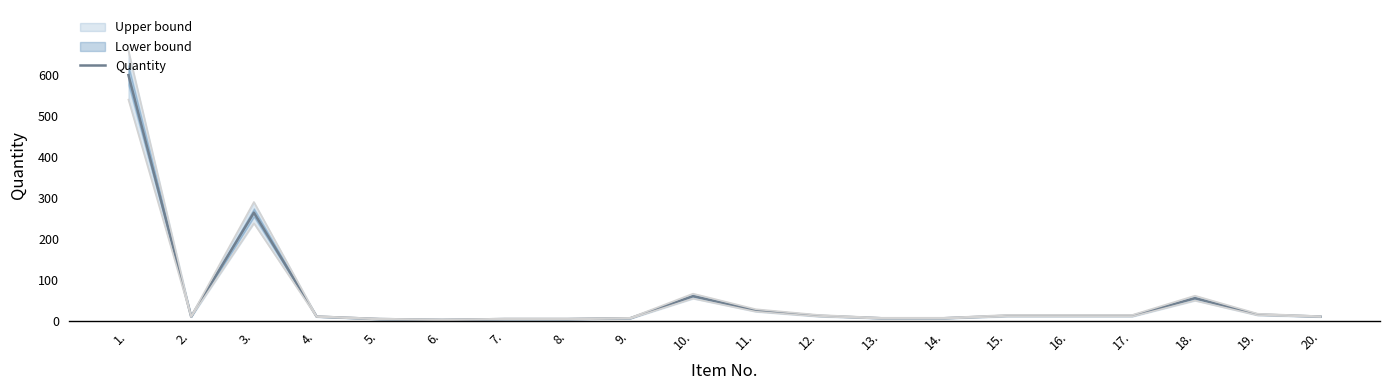

What is the sum of the values at 2. and 14.?

16